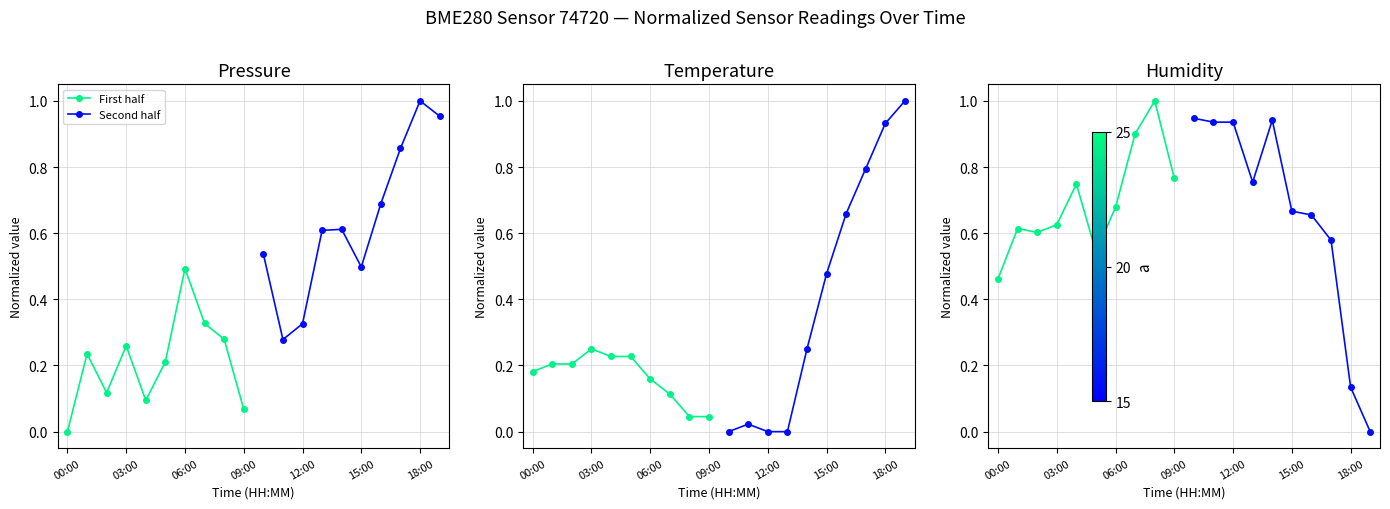

What are all the series names shown in the legend?

First half, Second half